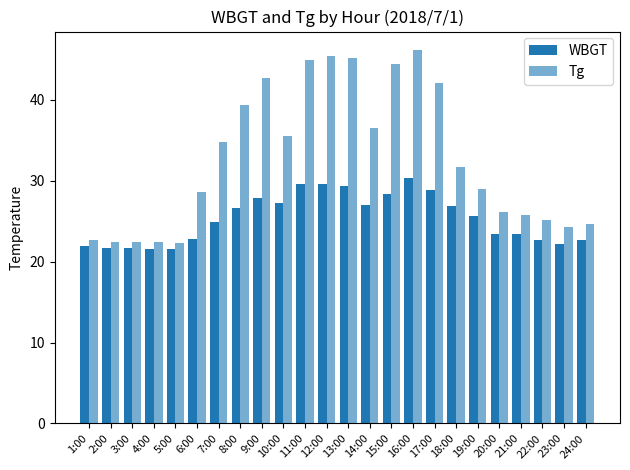

List the series in order of their peak value, lowest first.

WBGT, Tg